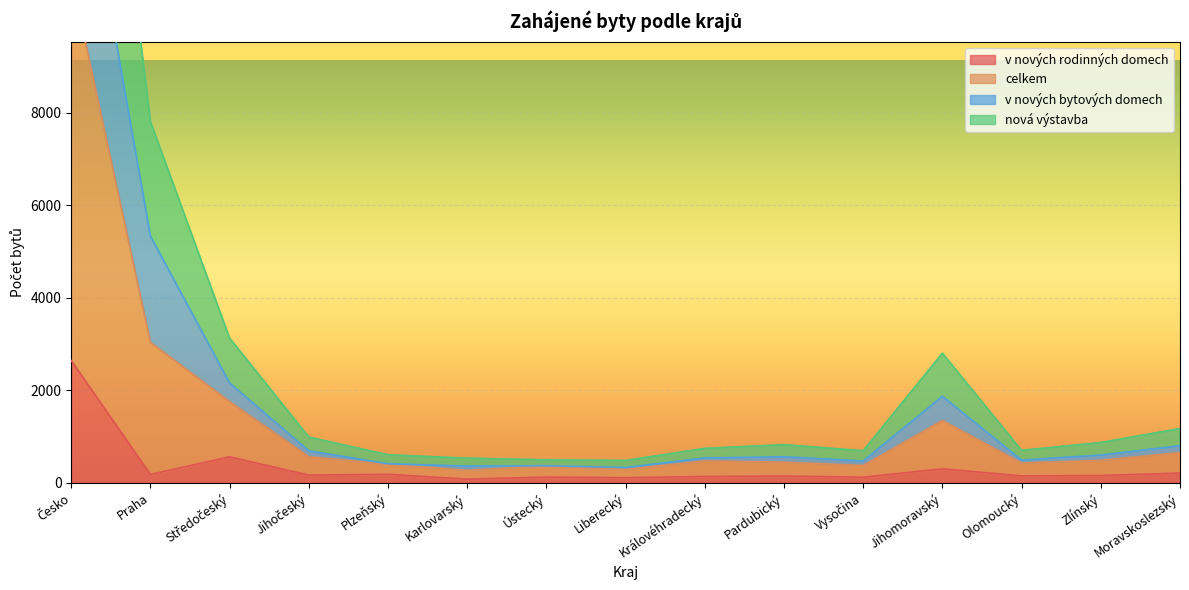

What is the average value of the nová výstavba series?

1457